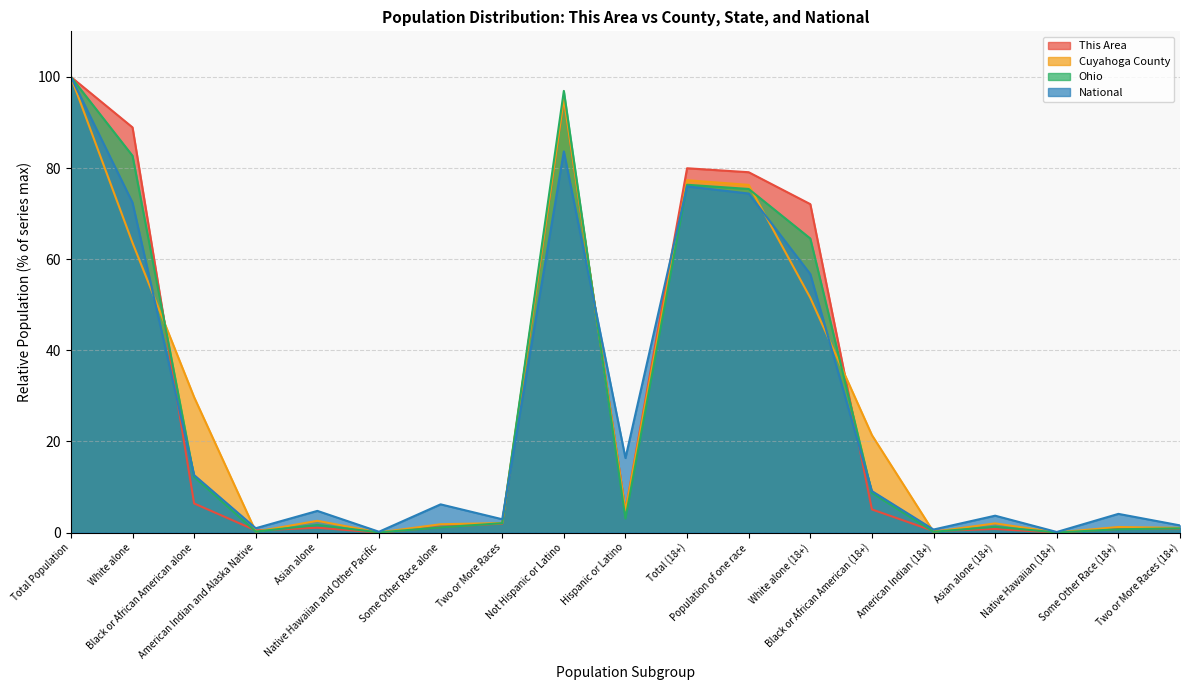

Reading left to right, what are all the values shown in this chart?

This Area: Total Population=100.0	White alone=88.9	Black or African American alone=6.4	American Indian and Alaska Native=0.5	Asian alone=1.1	Native Hawaiian and Other Pacific=0.0	Some Other Race alone=1.2	Two or More Races=2.0	Not Hispanic or Latino=95.2	Hispanic or Latino=4.8	Total (18+)=80.0	Population of one race=79.1	White alone (18+)=72.1	Black or African American (18+)=5.1	American Indian (18+)=0.3	Asian alone (18+)=0.8	Native Hawaiian (18+)=0.0	Some Other Race (18+)=0.8	Two or More Races (18+)=0.9
Cuyahoga County: Total Population=100.0	White alone=63.6	Black or African American alone=29.7	American Indian and Alaska Native=0.2	Asian alone=2.6	Native Hawaiian and Other Pacific=0.0	Some Other Race alone=1.8	Two or More Races=2.1	Not Hispanic or Latino=95.2	Hispanic or Latino=4.8	Total (18+)=77.3	Population of one race=76.3	White alone (18+)=51.5	Black or African American (18+)=21.4	American Indian (18+)=0.2	Asian alone (18+)=2.0	Native Hawaiian (18+)=0.0	Some Other Race (18+)=1.2	Two or More Races (18+)=1.0
Ohio: Total Population=100.0	White alone=82.7	Black or African American alone=12.2	American Indian and Alaska Native=0.2	Asian alone=1.7	Native Hawaiian and Other Pacific=0.0	Some Other Race alone=1.1	Two or More Races=2.1	Not Hispanic or Latino=96.9	Hispanic or Latino=3.1	Total (18+)=76.3	Population of one race=75.4	White alone (18+)=64.5	Black or African American (18+)=8.7	American Indian (18+)=0.2	Asian alone (18+)=1.3	Native Hawaiian (18+)=0.0	Some Other Race (18+)=0.7	Two or More Races (18+)=0.9
National: Total Population=100.0	White alone=72.4	Black or African American alone=12.6	American Indian and Alaska Native=0.9	Asian alone=4.8	Native Hawaiian and Other Pacific=0.2	Some Other Race alone=6.2	Two or More Races=2.9	Not Hispanic or Latino=83.7	Hispanic or Latino=16.3	Total (18+)=76.0	Population of one race=74.4	White alone (18+)=56.7	Black or African American (18+)=9.1	American Indian (18+)=0.7	Asian alone (18+)=3.7	Native Hawaiian (18+)=0.1	Some Other Race (18+)=4.1	Two or More Races (18+)=1.6